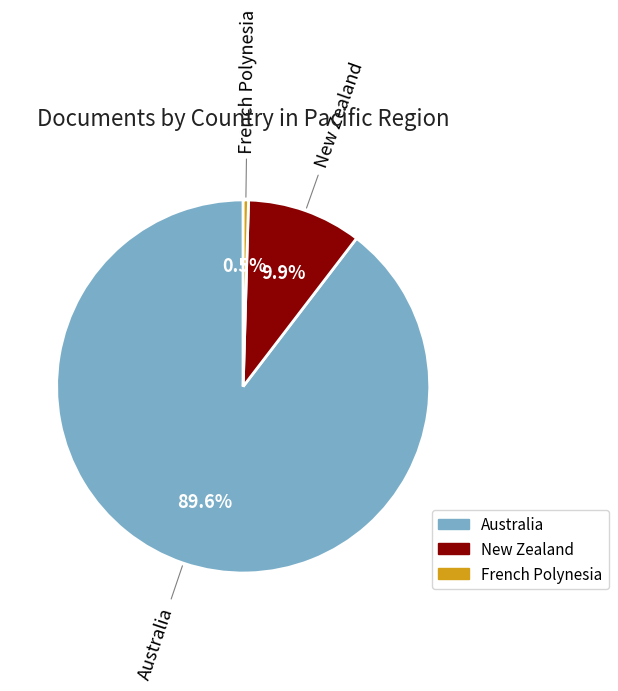

How much of the chart is everything except Australia?

10.4%